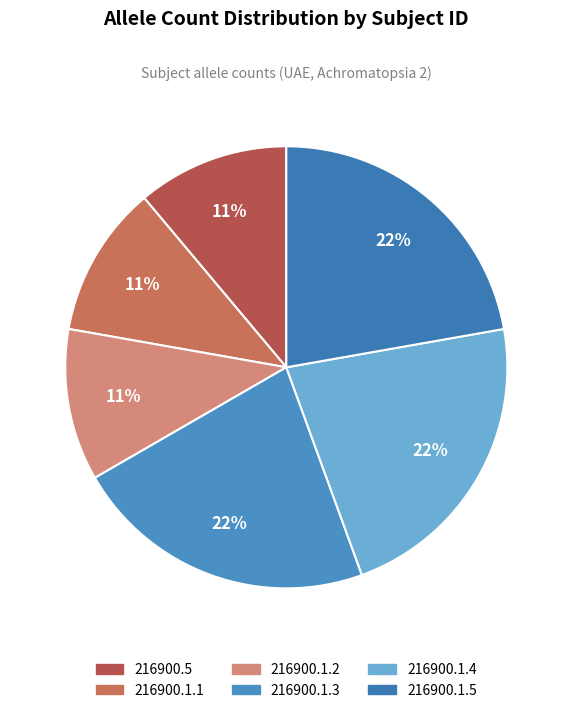

To the nearest percent, what is the average slice percentage?

17%